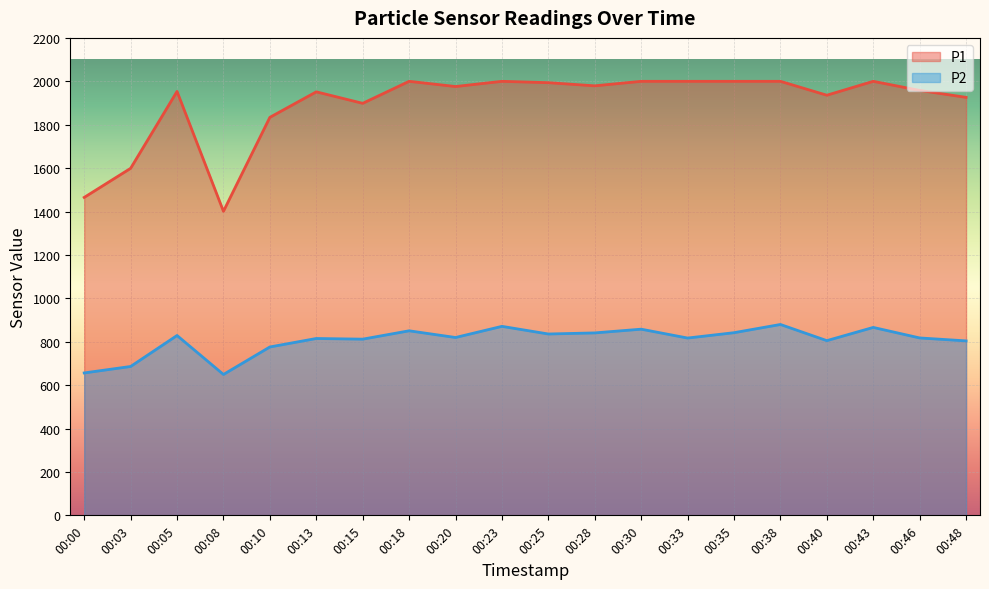

Is it true that P2 equals 865.9 at 00:43?

True